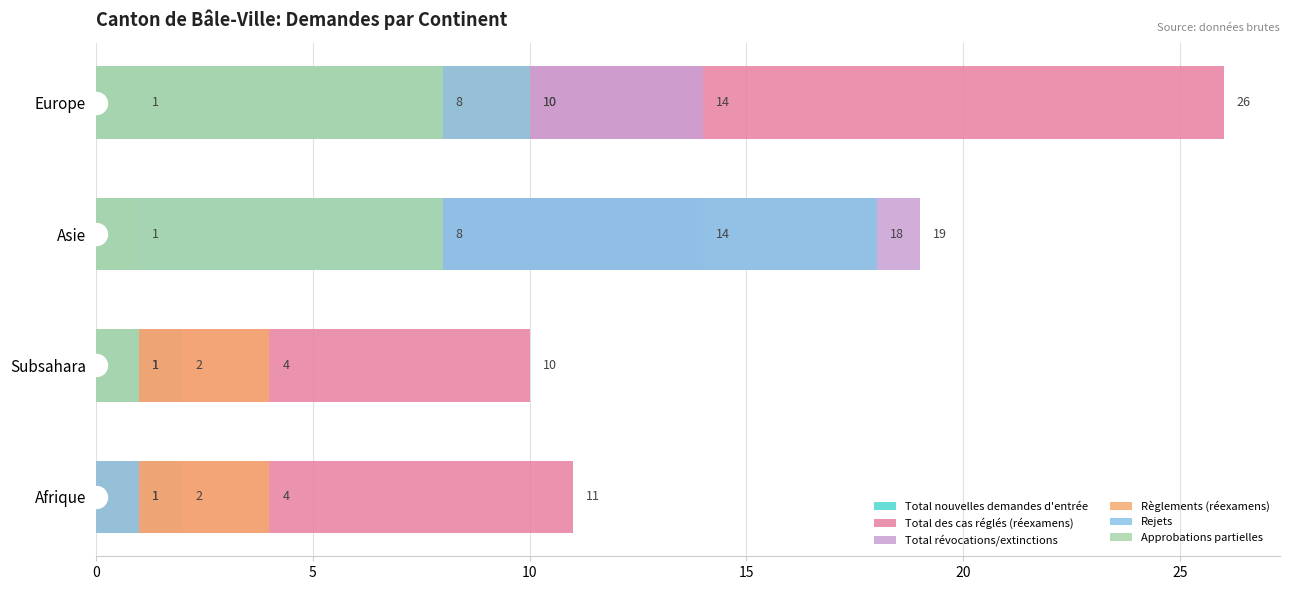

How many groups of bars are there?

4